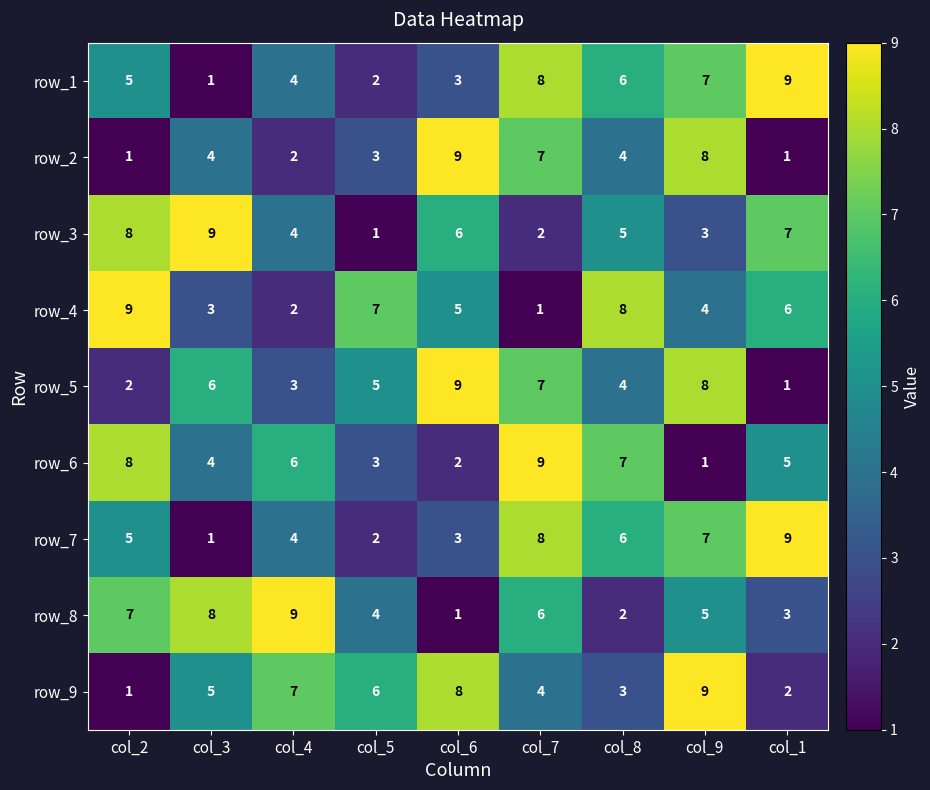

Count the row_6 values in the range 3 to 7.

5